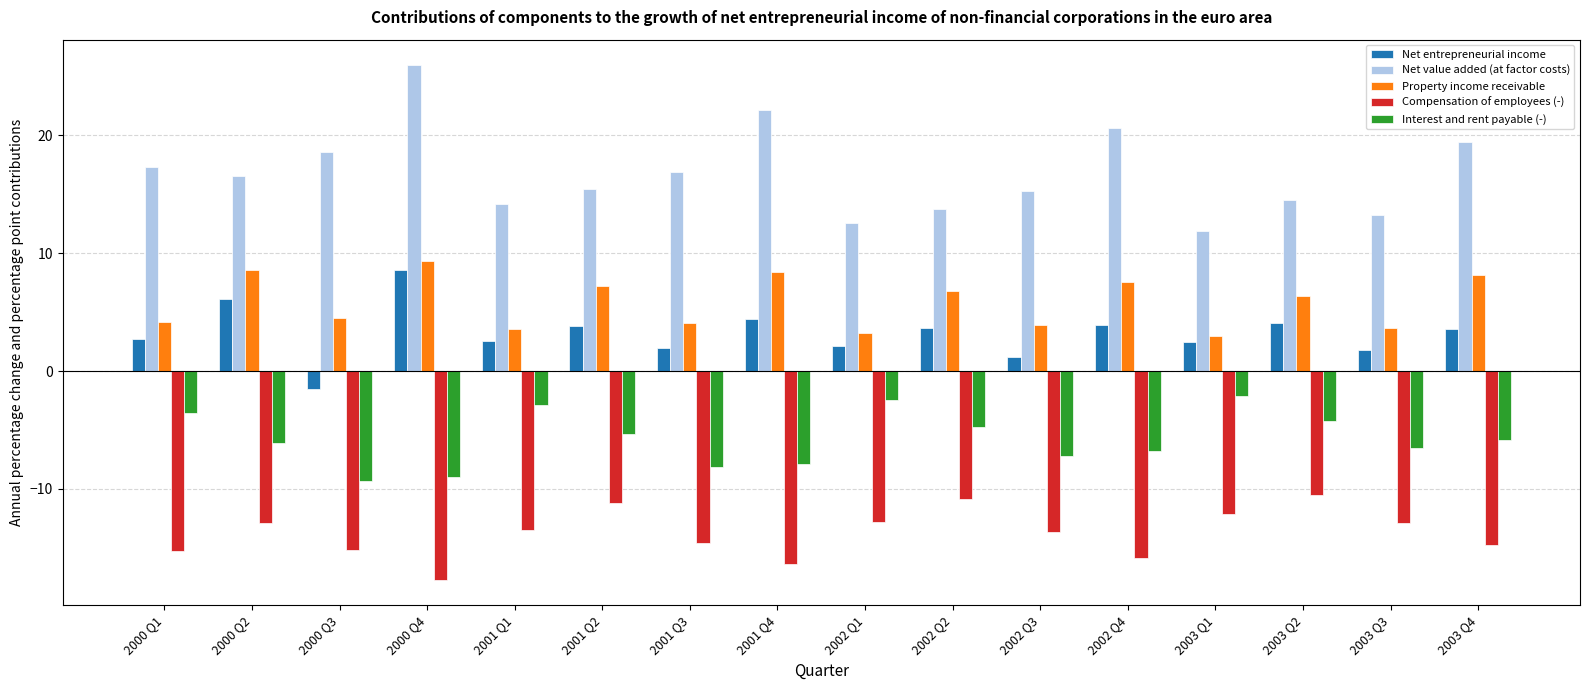

The value of Compensation of employees (-) at 2000 Q3 is -4.3. True or false?

False